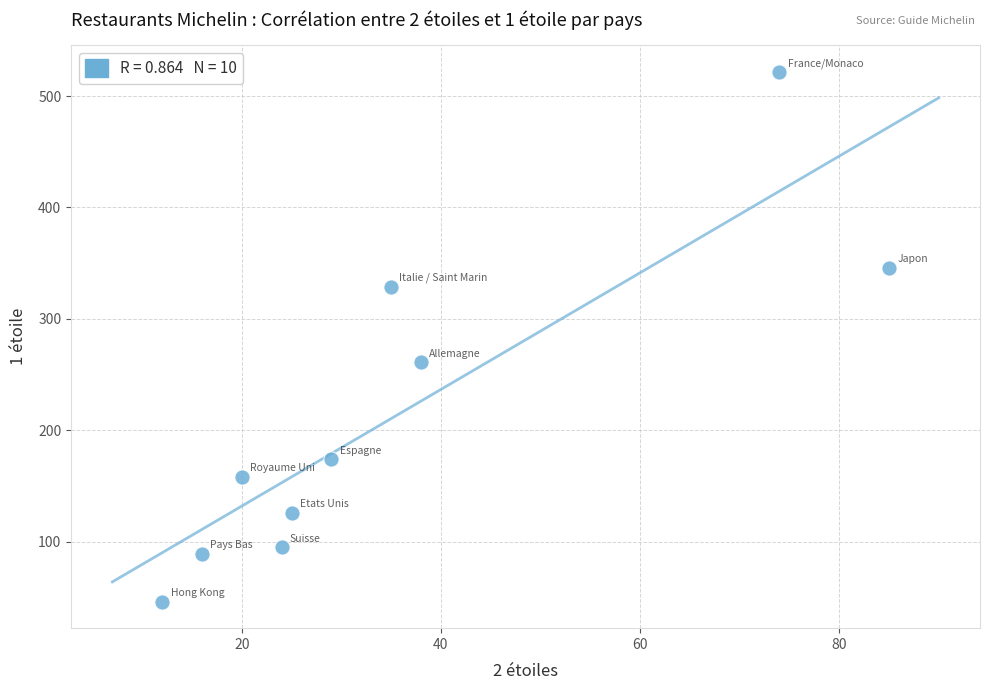

What Y value in the scatter plot is closest to 284?

261